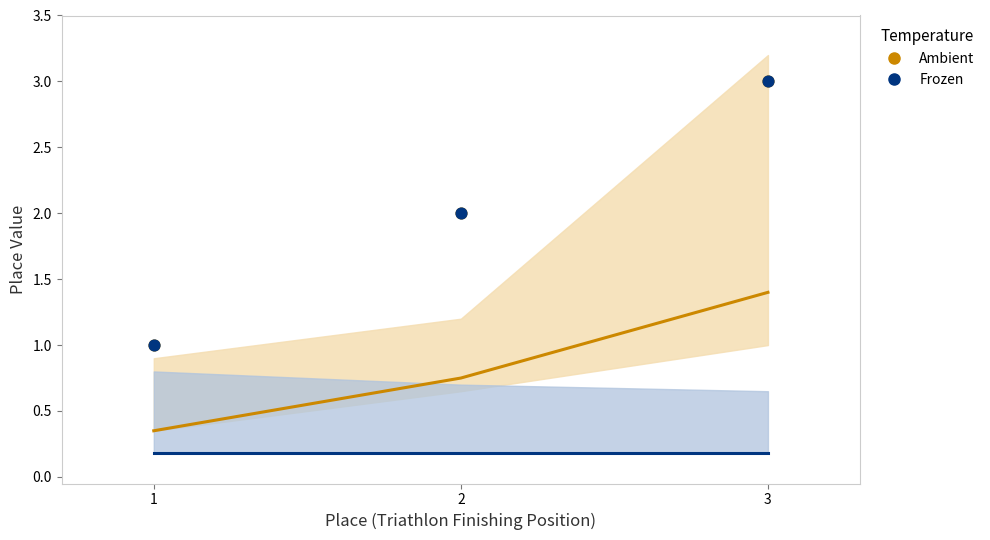

Which series reaches the maximum Y coordinate?

Ambient